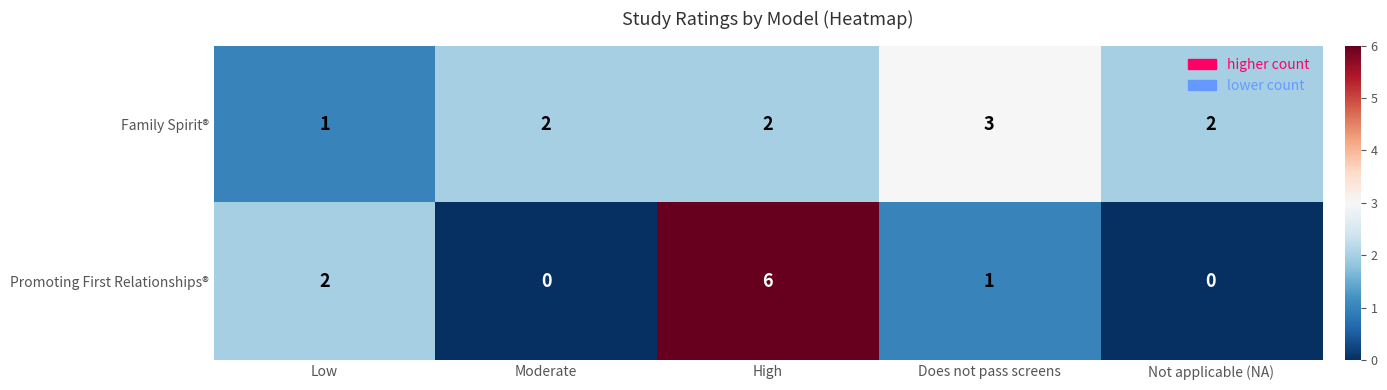

What is the difference between the maximum and minimum values in the Promoting First Relationships® series?

6